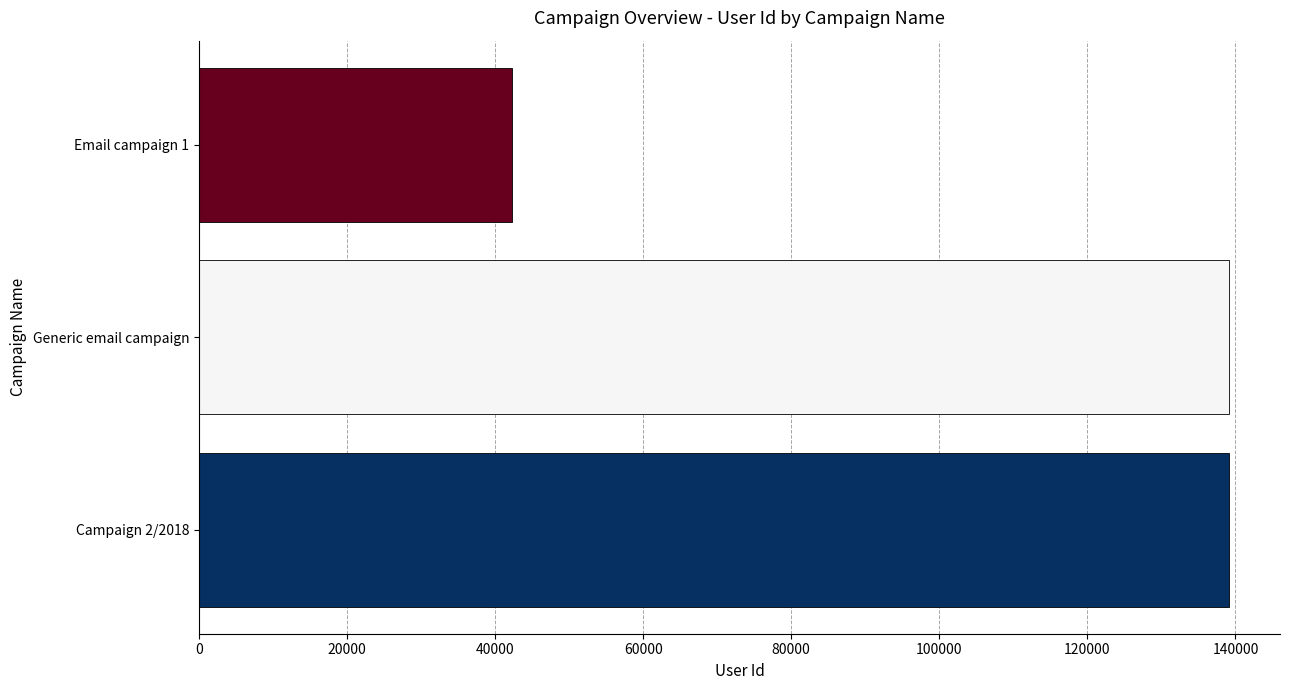

What is the average value?

106789